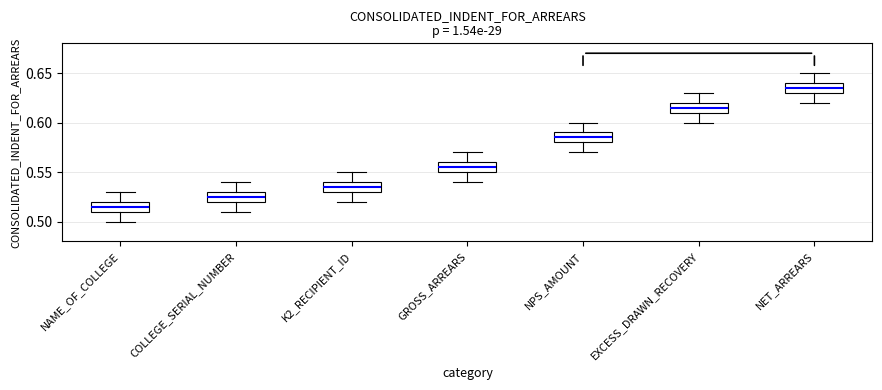

Which box's median line is the lowest?

NAME_OF_COLLEGE